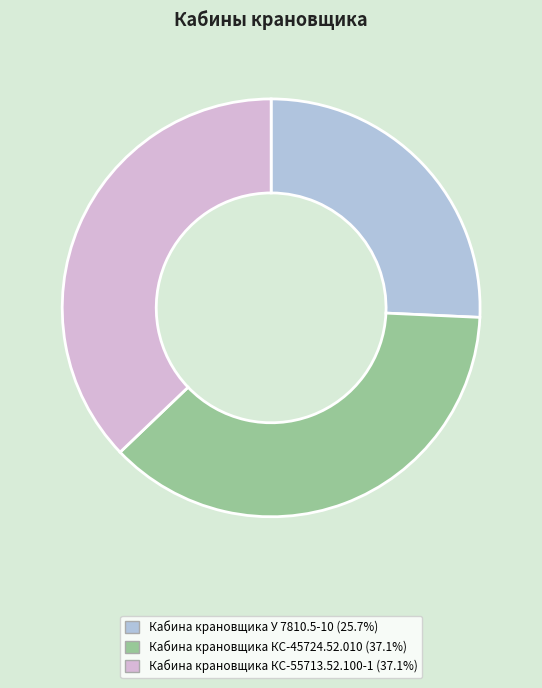

Which slice is the smallest?

Кабина крановщика У 7810.5-10